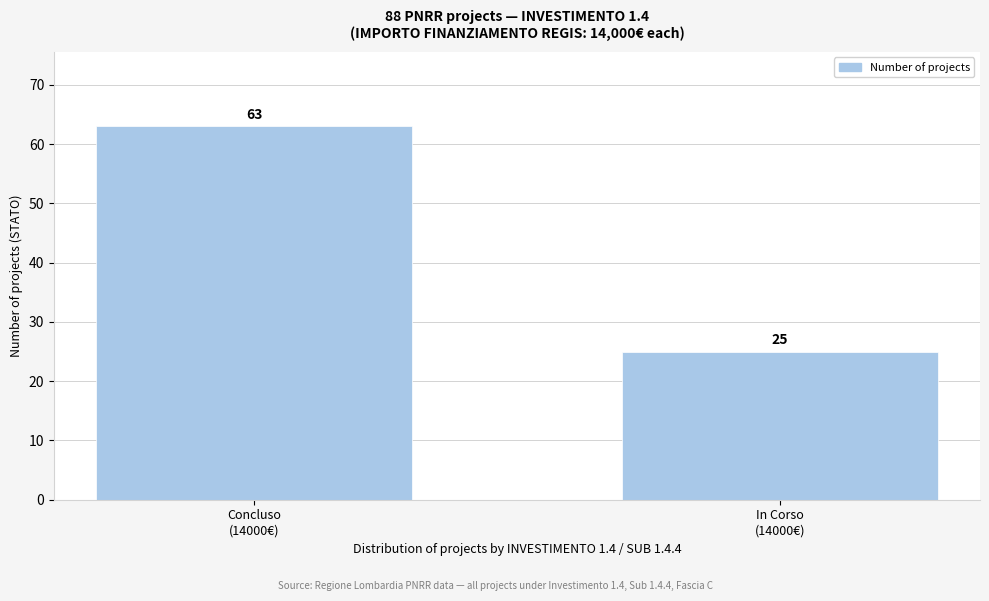

Reading left to right, transcribe all the data shown in this chart.

63	25